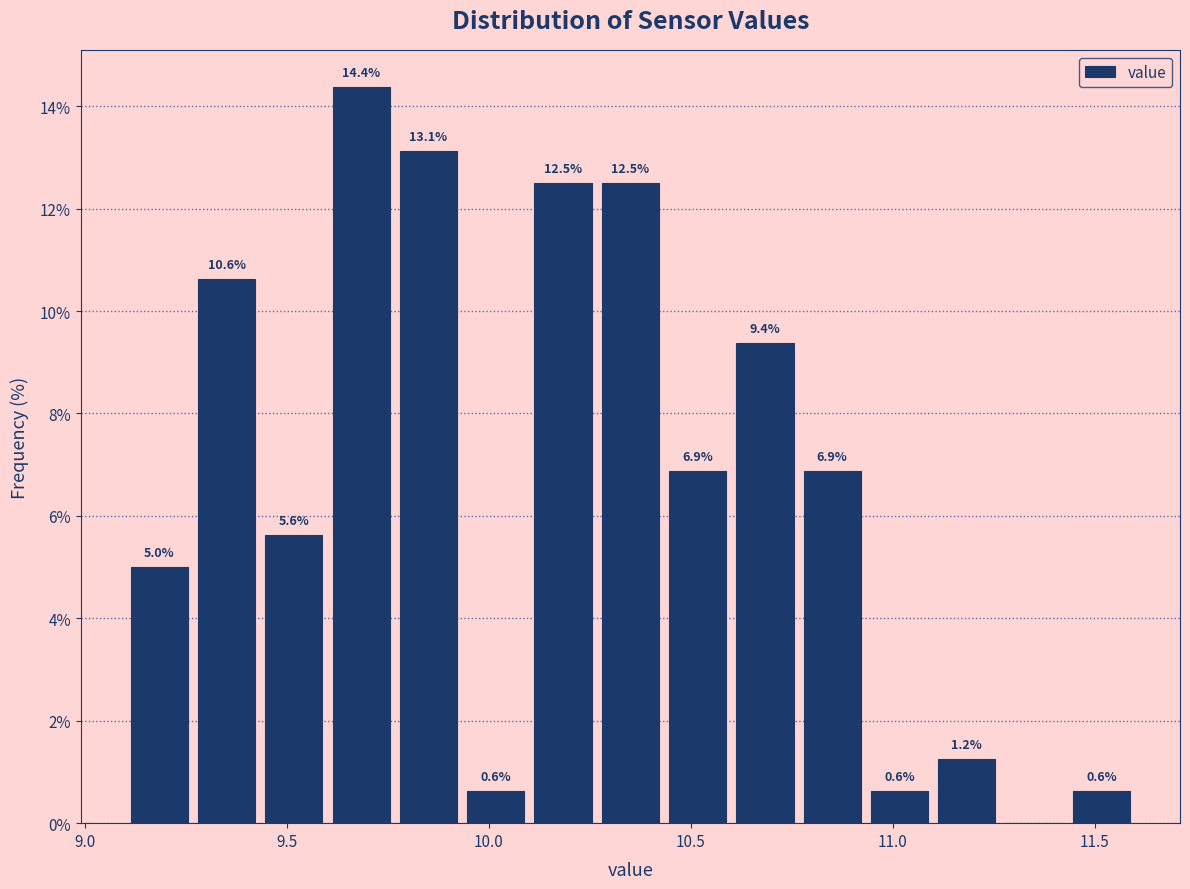

Read against the x-axis, roughly where is the centre of the tallest bar?

9.70